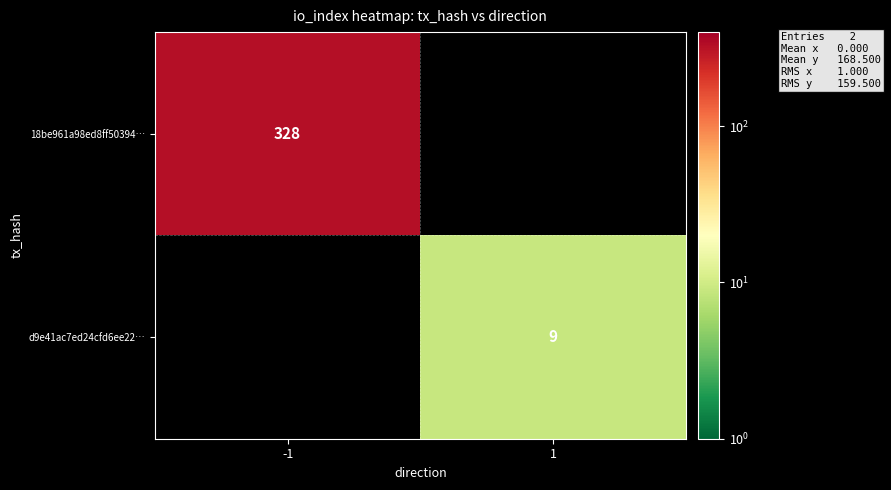

Is it true that 18be961a98ed8ff50394… equals 328 at -1?

True